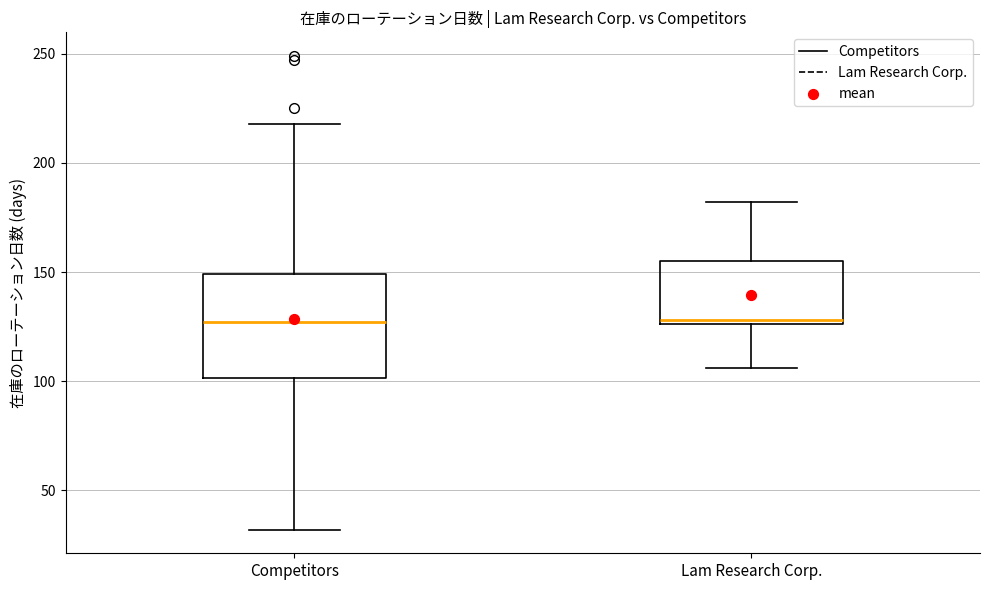

Which box is the tallest, from its lower edge to its upper edge?

Competitors